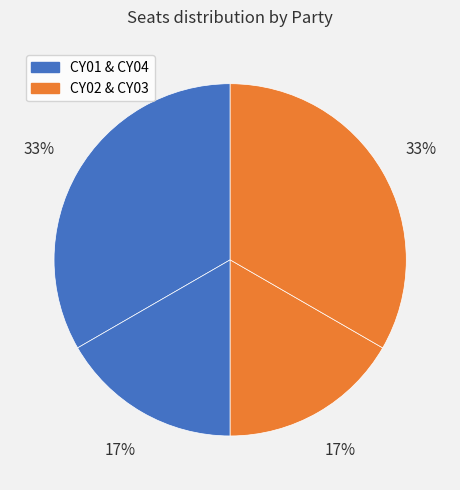

Count the number of slices in the pie.

4